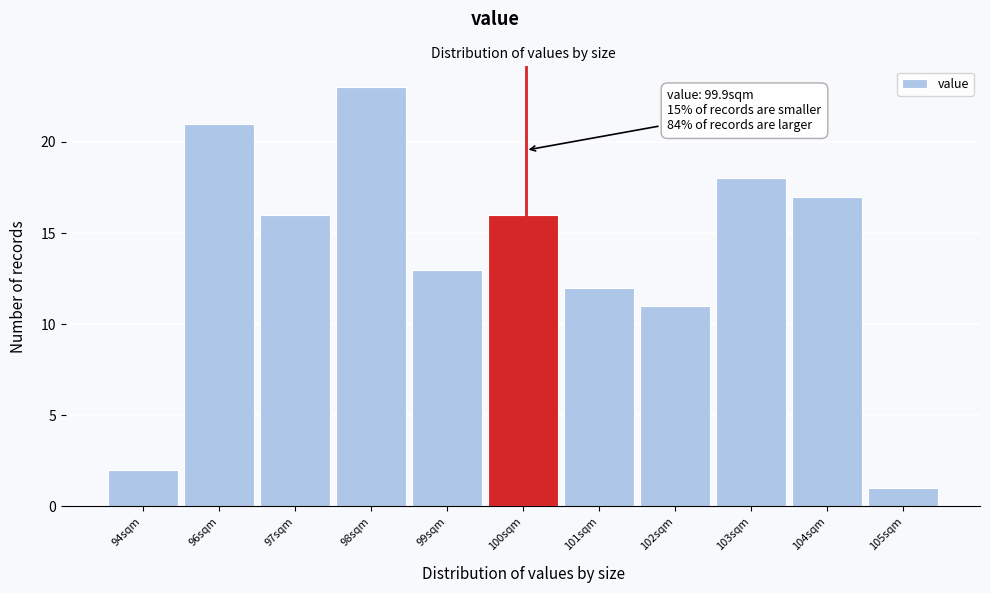

Reading left to right, transcribe all the data shown in this chart.

94sqm=2	96sqm=21	97sqm=16	98sqm=23	99sqm=13	100sqm=16	101sqm=12	102sqm=11	103sqm=18	104sqm=17	105sqm=1